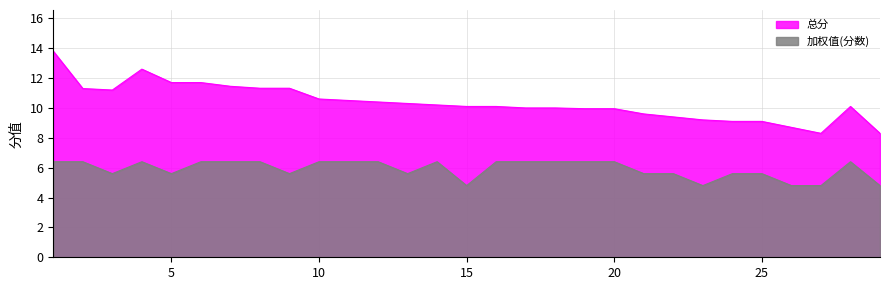

At 4, list the series in order from smallest to largest.

加权值(分数), 总分